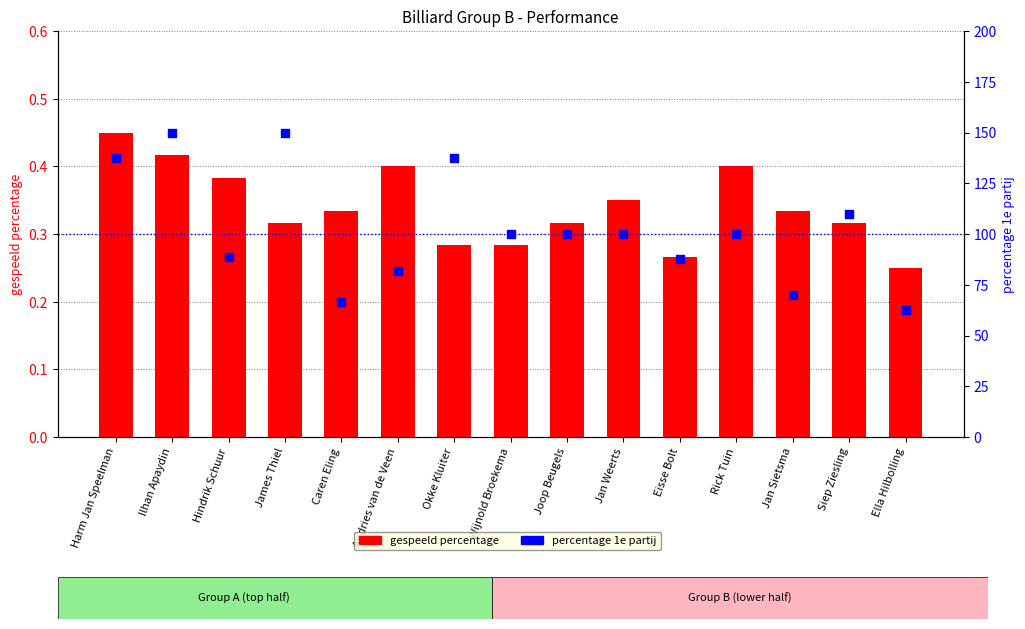

At how many categories does at least one series exceed 129?

4